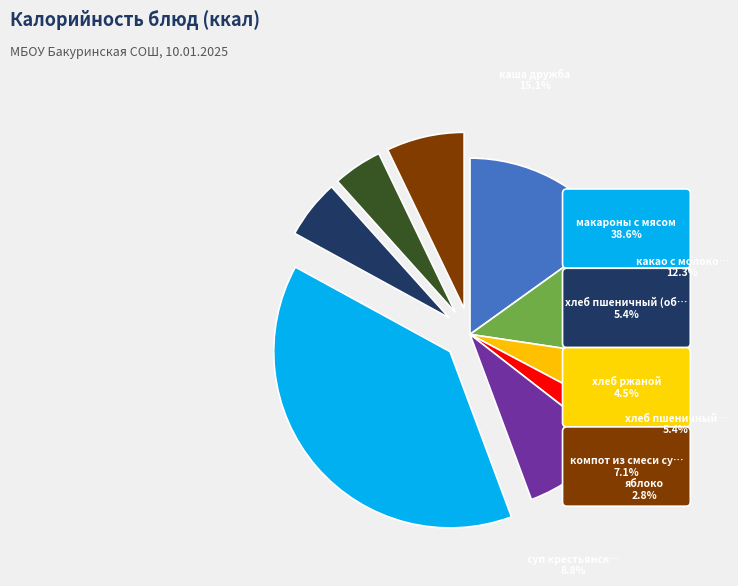

What portion of the pie excludes компот из смеси сухофруктов?

92.9%